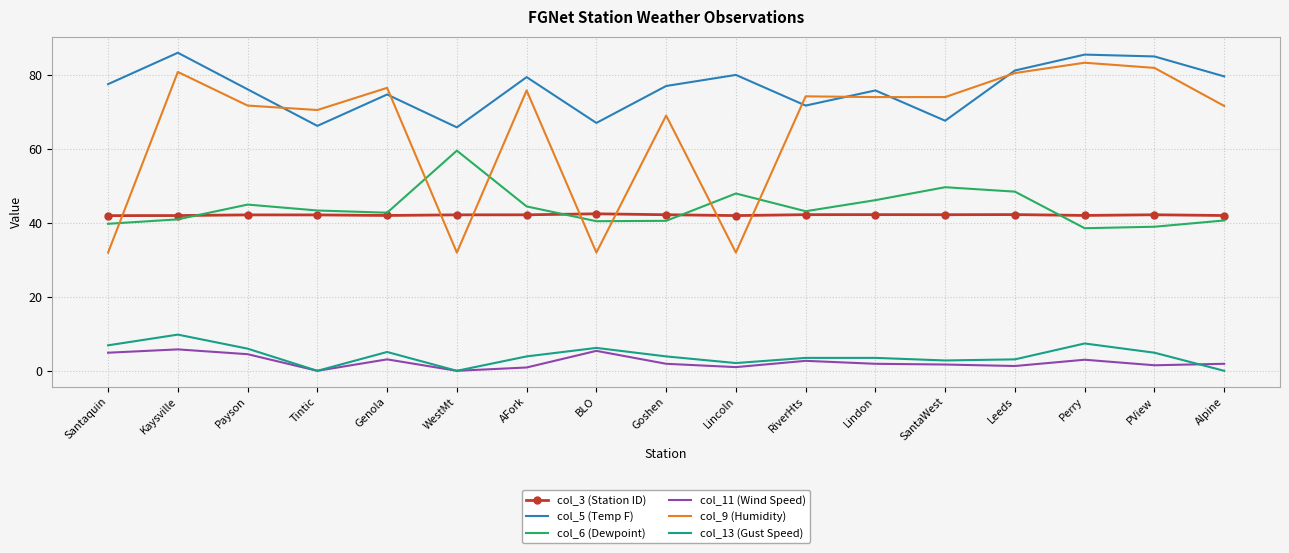

Which series has the widest spread of values?

col_9 (Humidity)